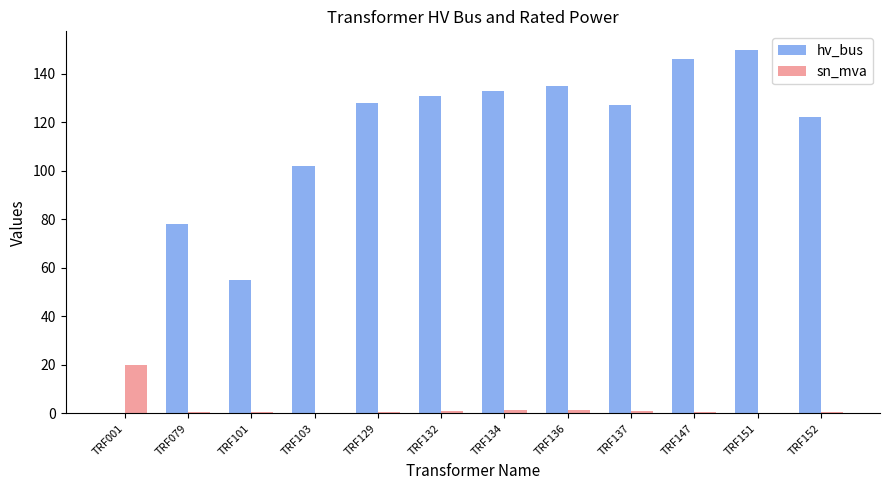

What is the greatest value displayed?

150.0